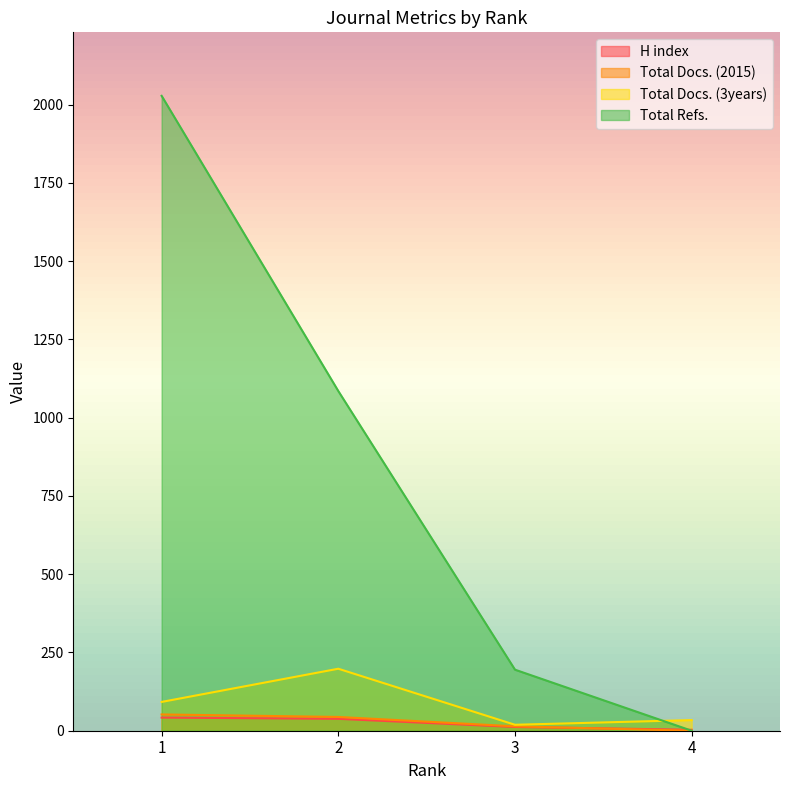

At which category is the sum across all series the highest?

1